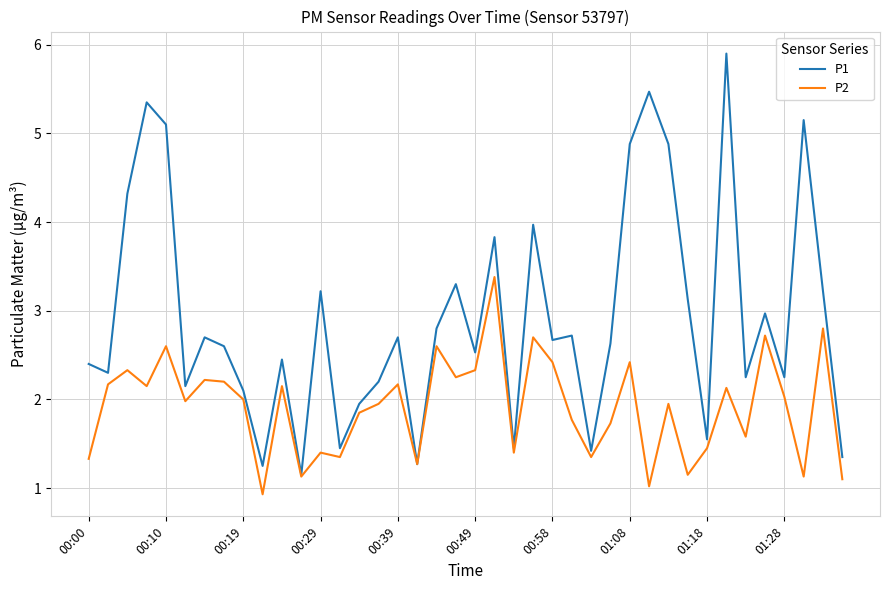

Which series has the largest total across all categories?

P1